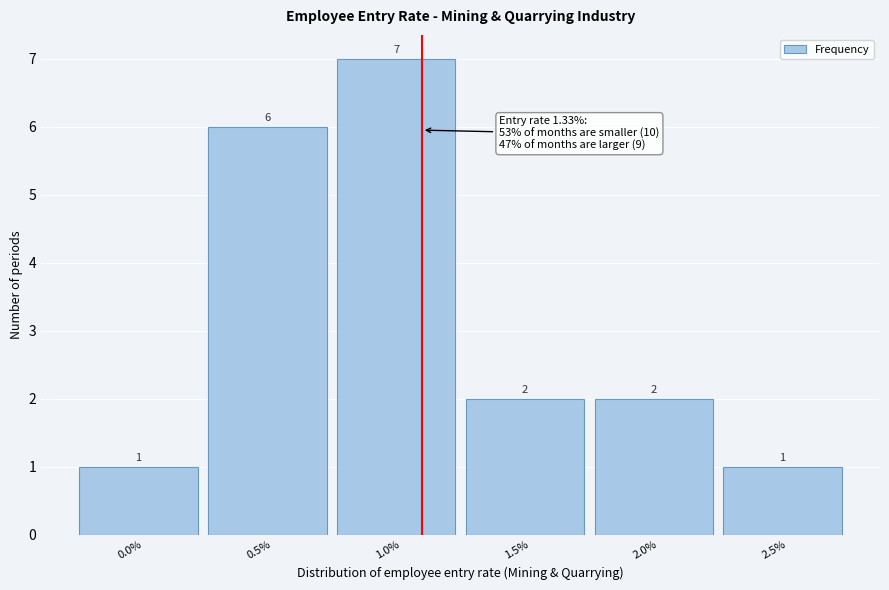

Reading left to right, extract all data points from this chart.

1	6	7	2	2	1